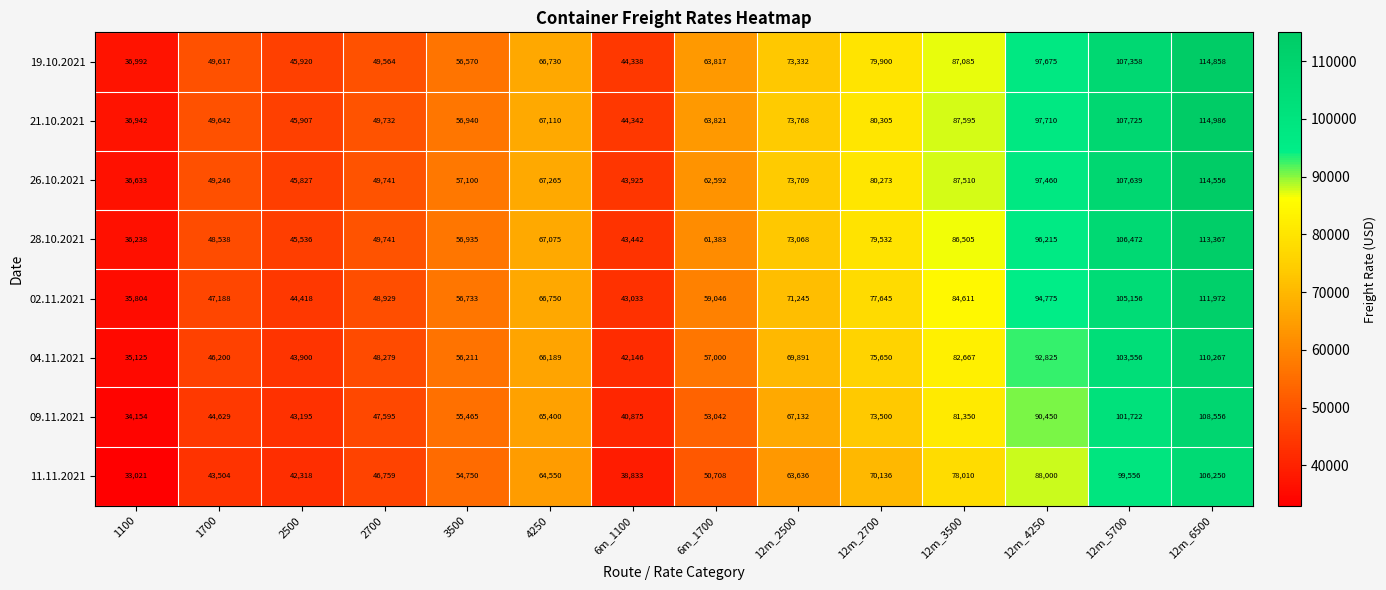

At which label is 11.11.2021 closest to 69635?

12m_2700